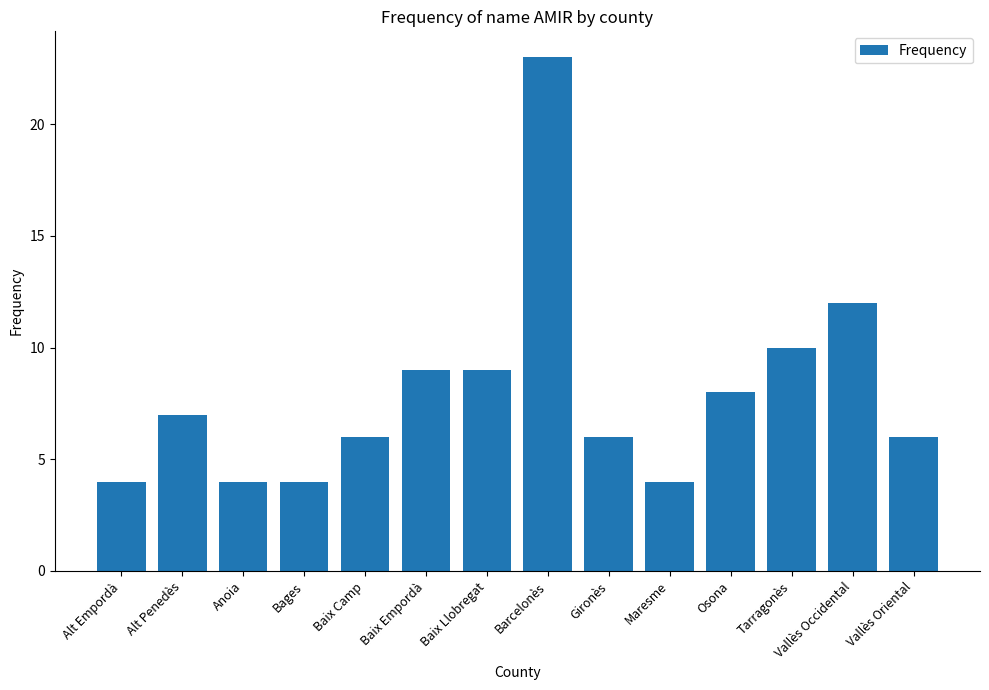

Which category has the highest value across all series?

Barcelonès